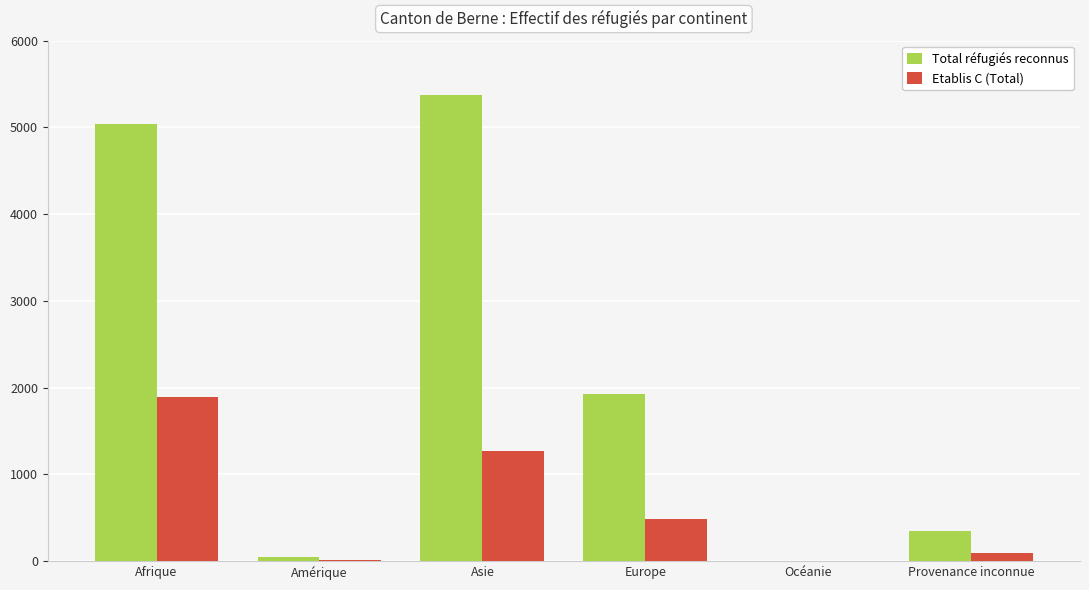

The value of Etablis C (Total) at Asie is 2021. True or false?

False